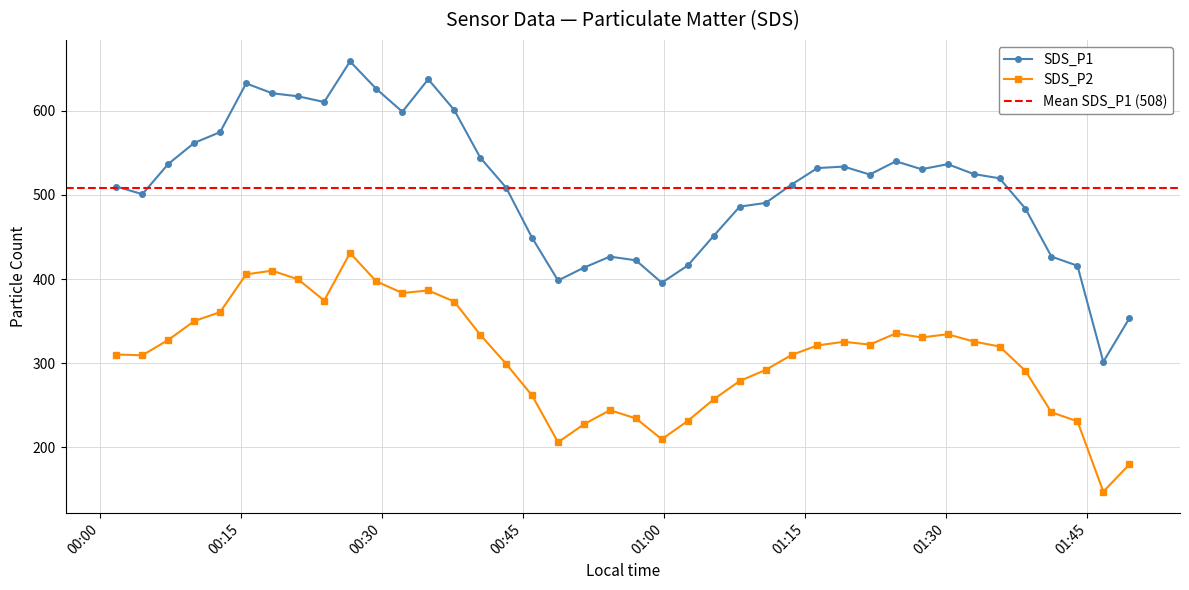

What is the lowest value of the SDS_P1 series?

301.7